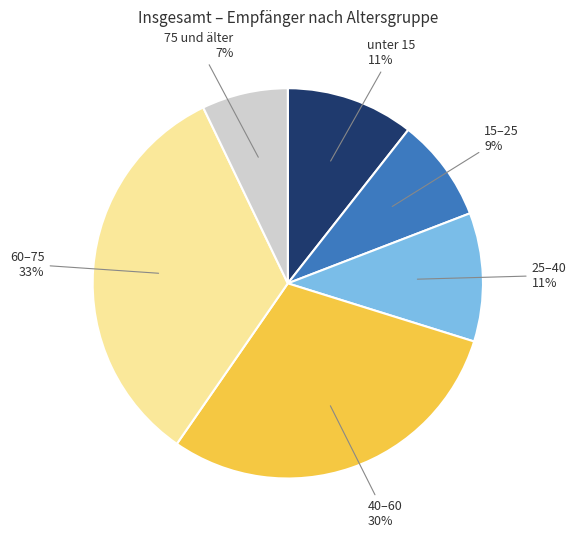

Is there a majority slice in this chart?

No